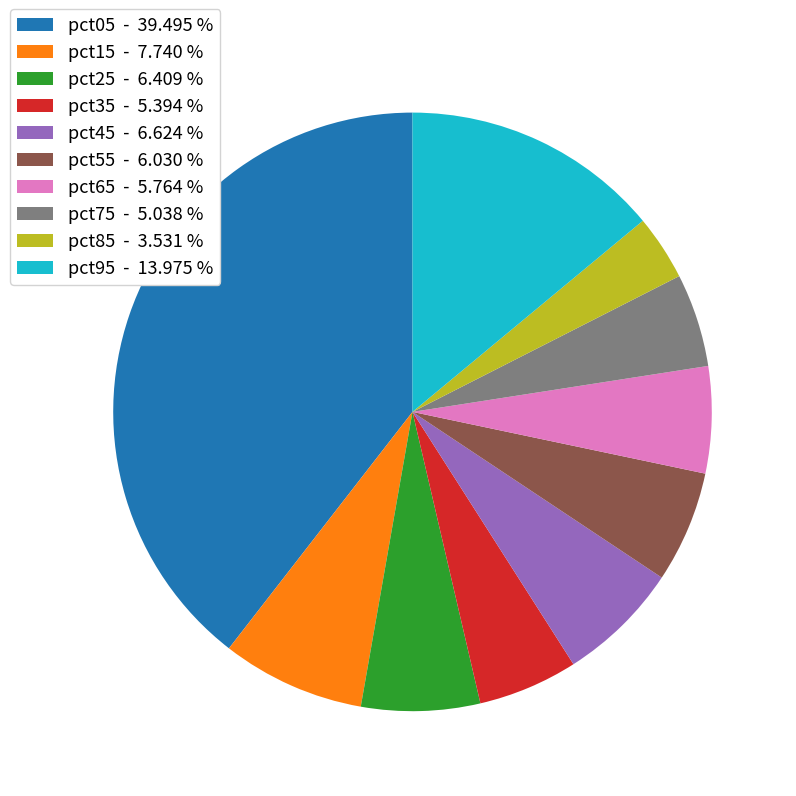

Is there any slice that represents more than half of the pie?

No